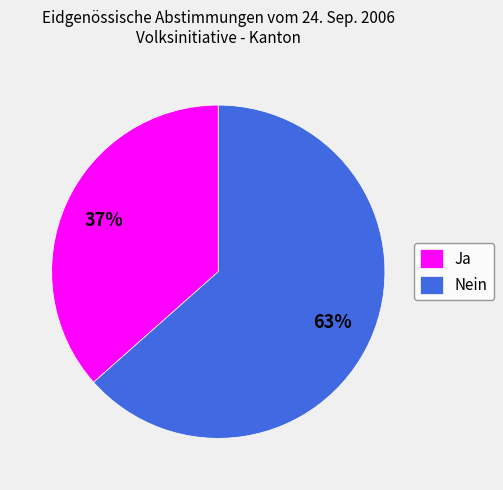

Is Ja the majority of the pie?

No